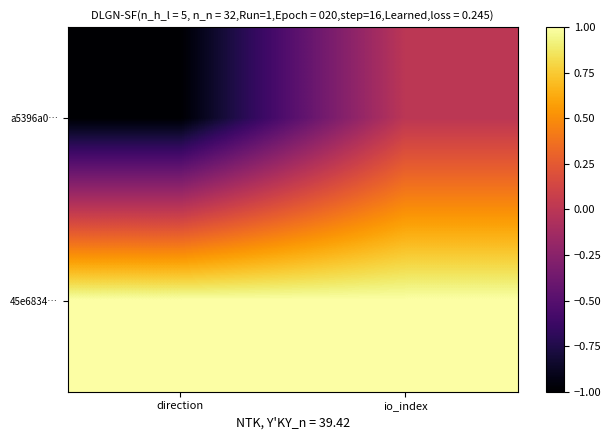

What is the difference between the highest and lowest values at io_index?

1